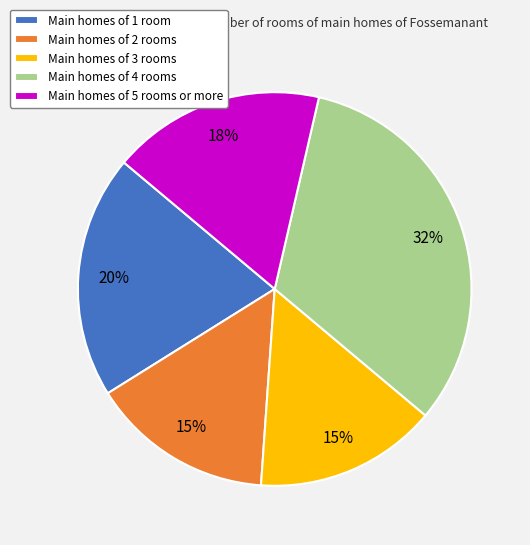

Does any single category account for the majority?

No